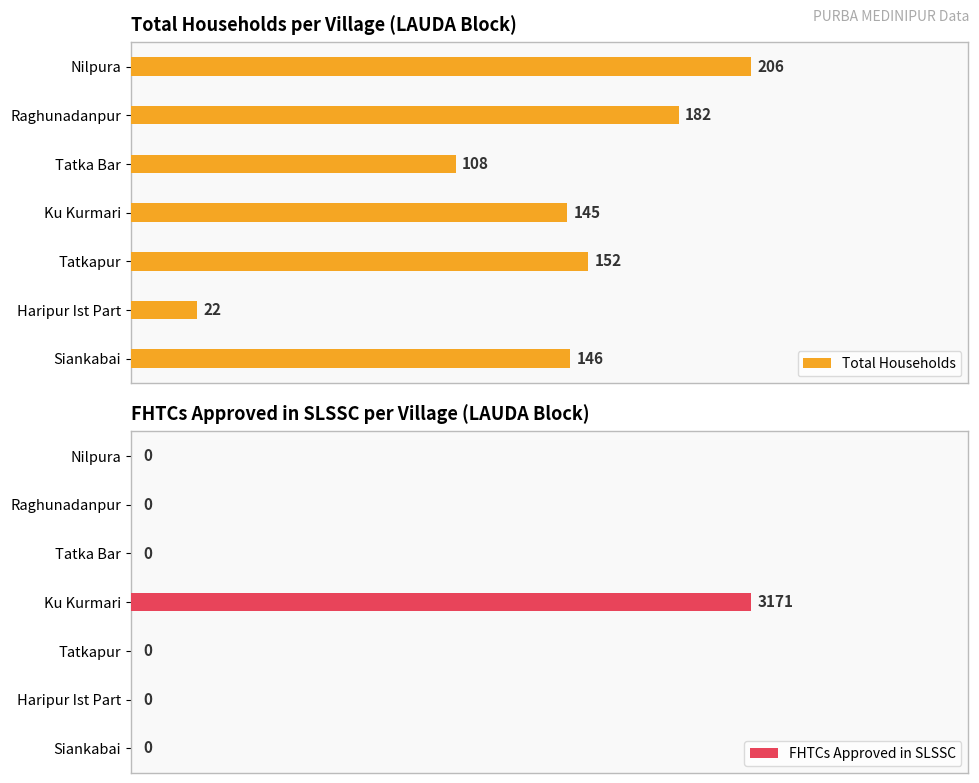

At how many categories does at least one series exceed 1820?

1